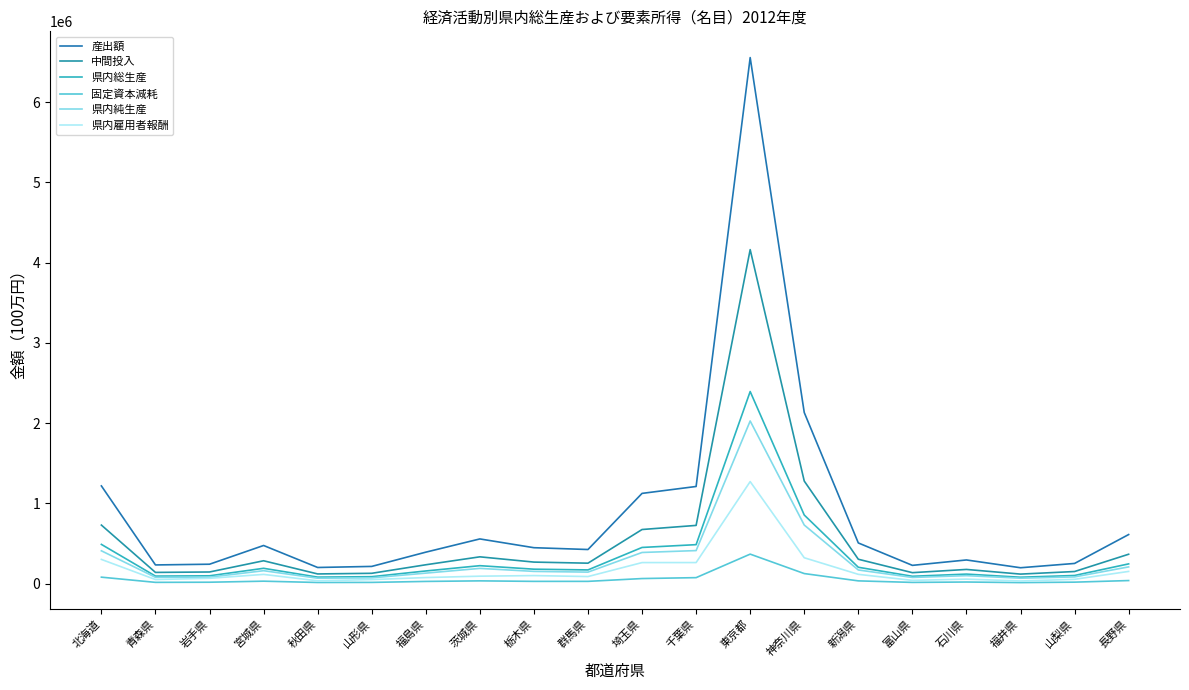

What is the value of the 固定資本減耗 point at the 10th from the left?

27589